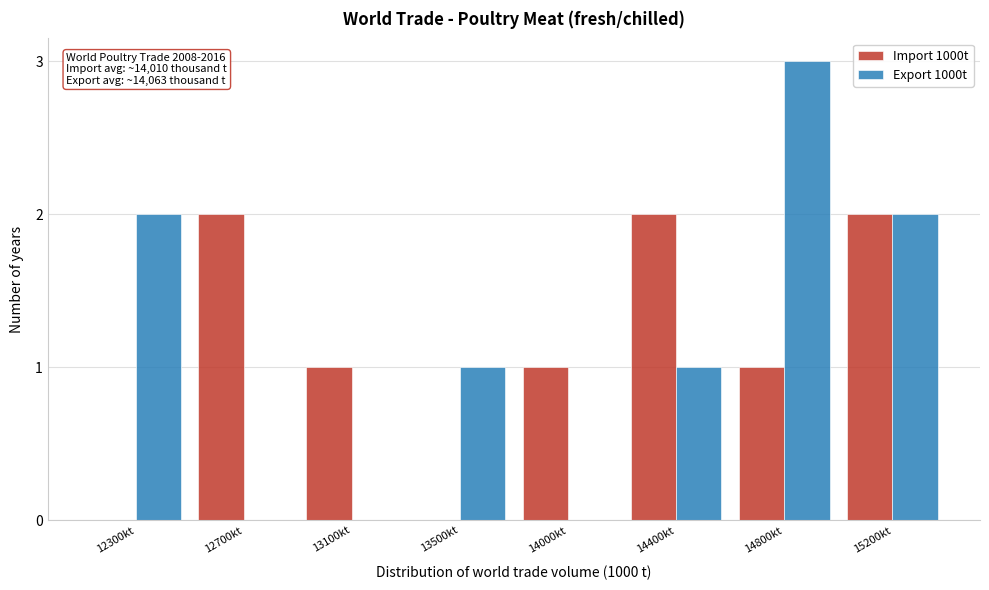

Reading left to right, list all the values displayed in this chart.

Import 1000t: 12300kt=0	12700kt=2	13100kt=1	13500kt=0	14000kt=1	14400kt=2	14800kt=1	15200kt=2
Export 1000t: 12300kt=2	12700kt=0	13100kt=0	13500kt=1	14000kt=0	14400kt=1	14800kt=3	15200kt=2